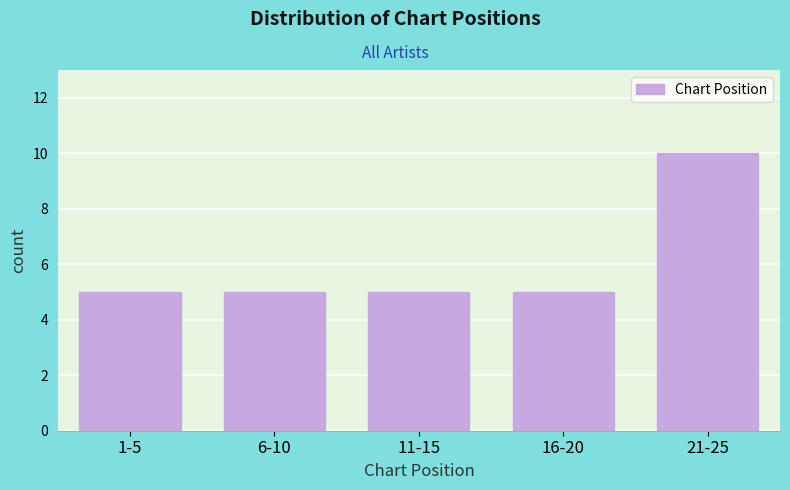

Reading left to right, list all the values displayed in this chart.

5	5	5	5	10